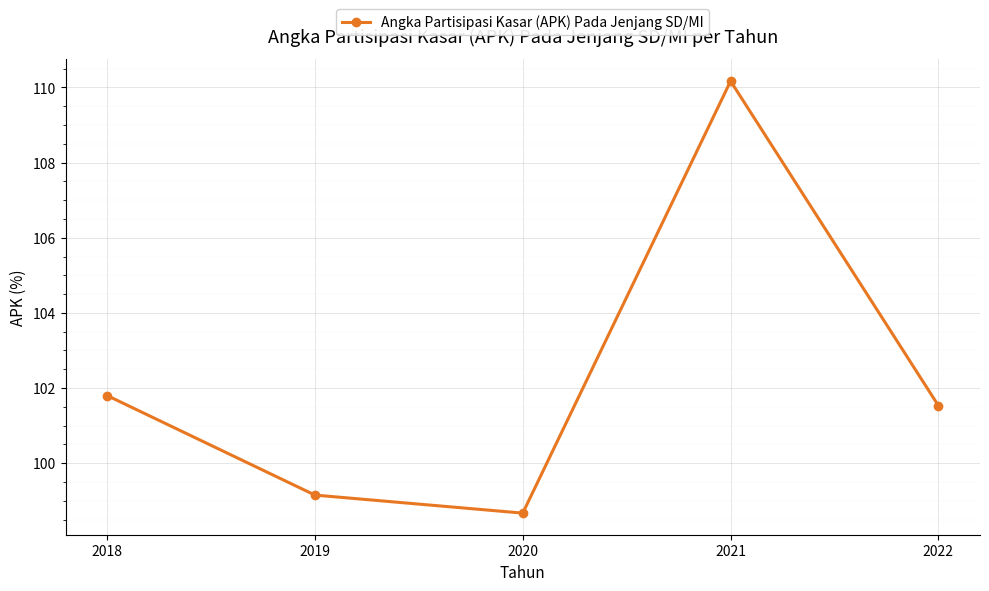

How many points are higher than both their immediate neighbors (excluding endpoints)?

1